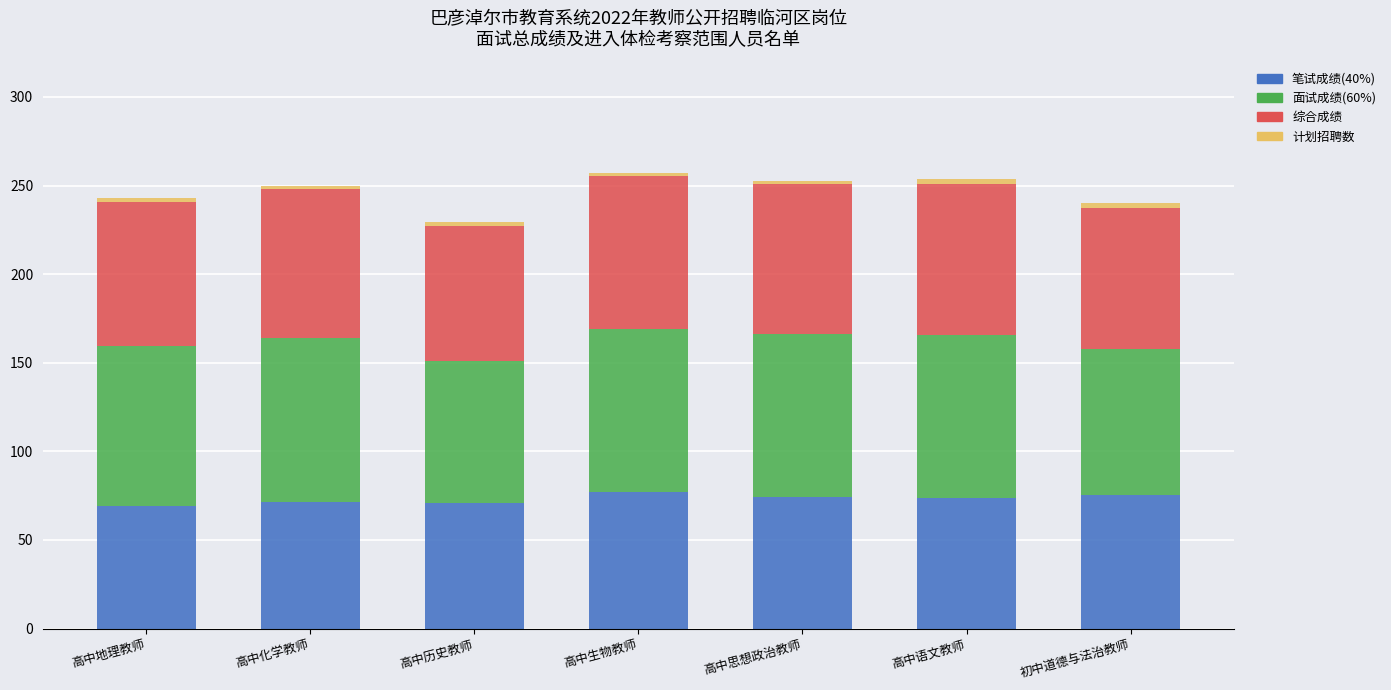

Is it true that 笔试成绩(40%) equals 98.8 at 初中道德与法治教师?

False